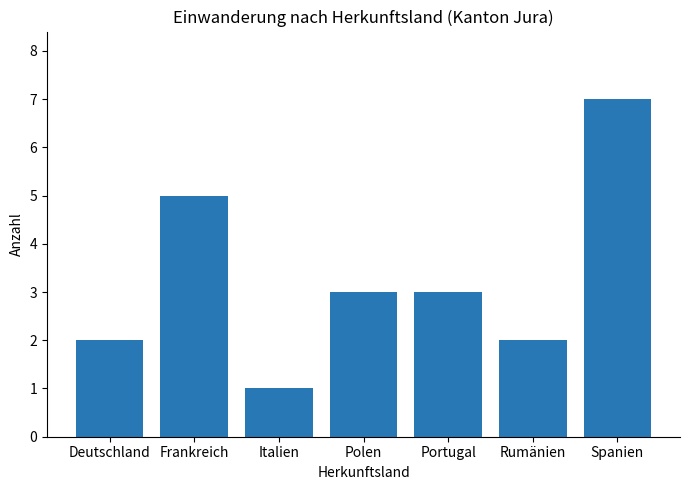

What is the difference between the second highest and second lowest values?

3